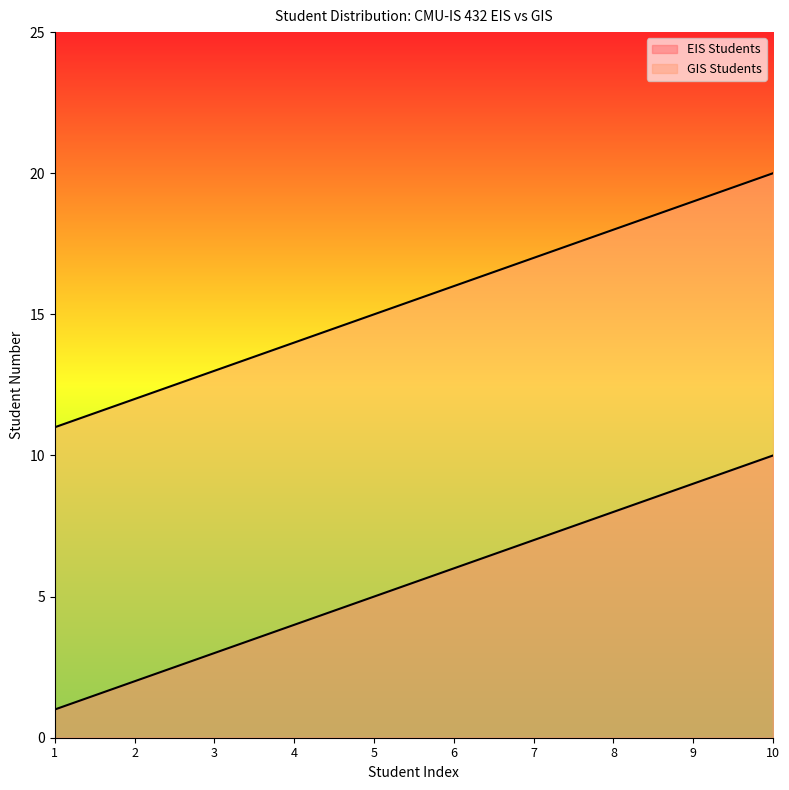

What is the value of the GIS Students point at the 1st from the left?

11